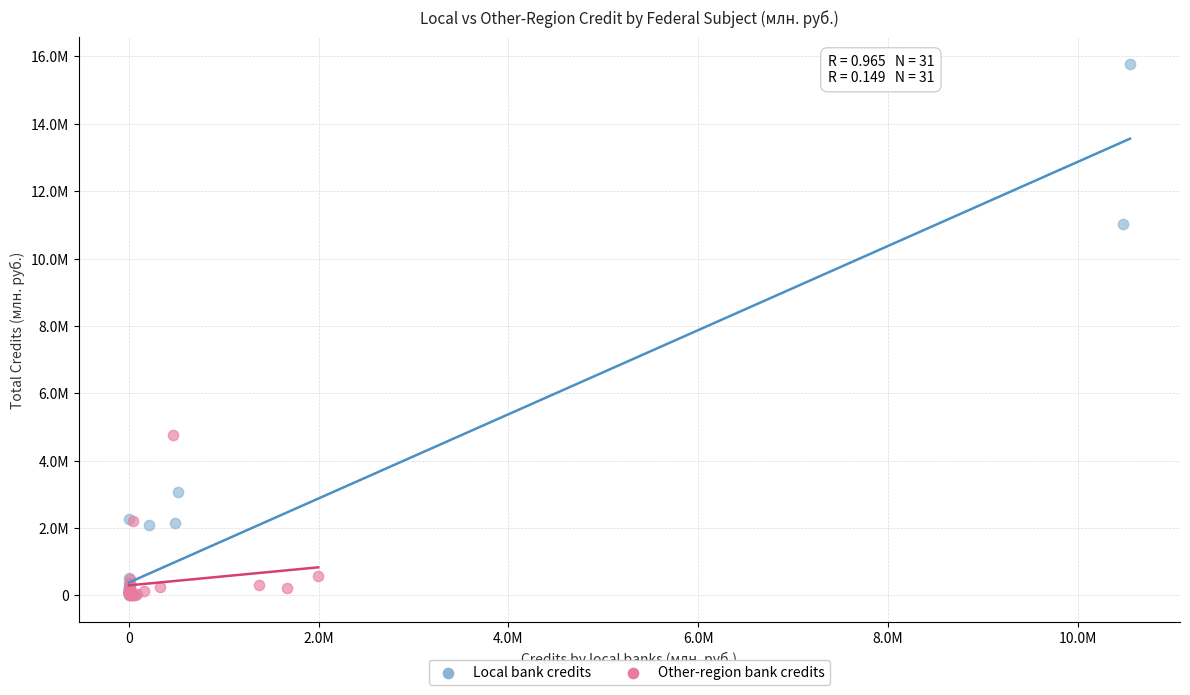

Which series has the widest spread of Y values?

Local bank credits